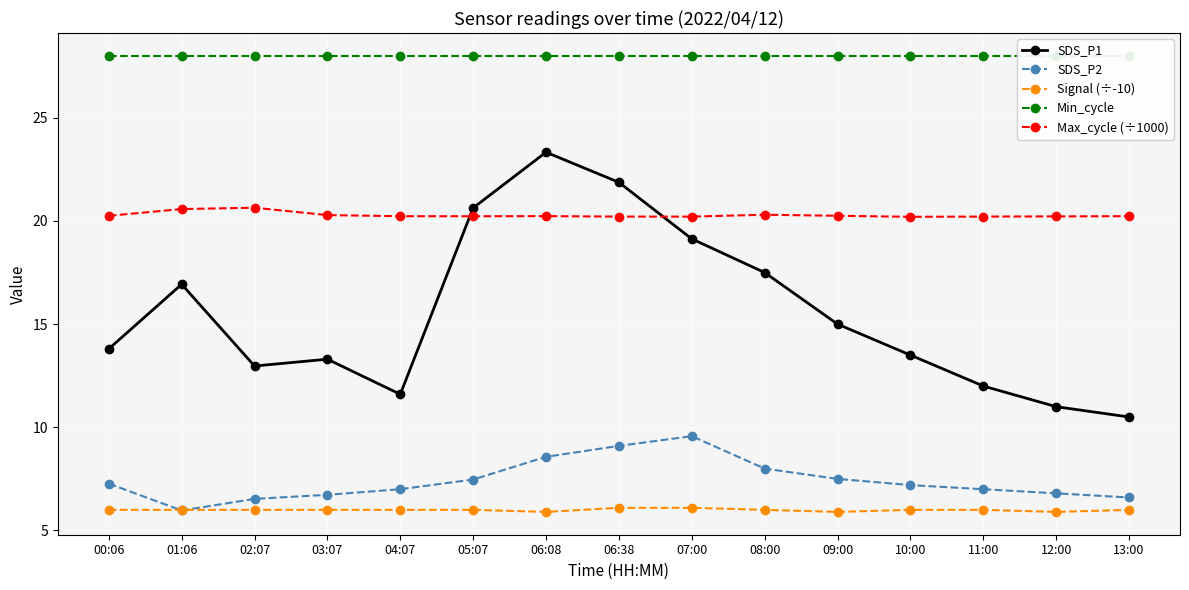

True or false: SDS_P2 has more than 0 interior local peaks.

True